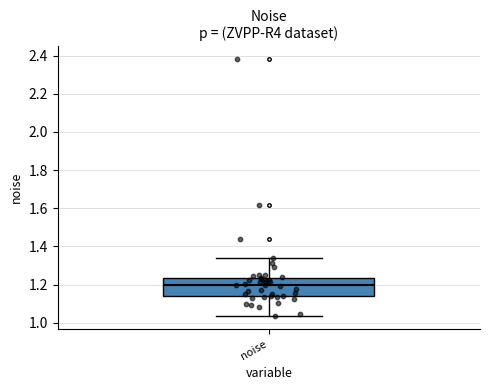

Where is the lower edge of the box for noise on the y-axis? The values are not printed on the chart, so give them approximately, as read against the axis.

1.14